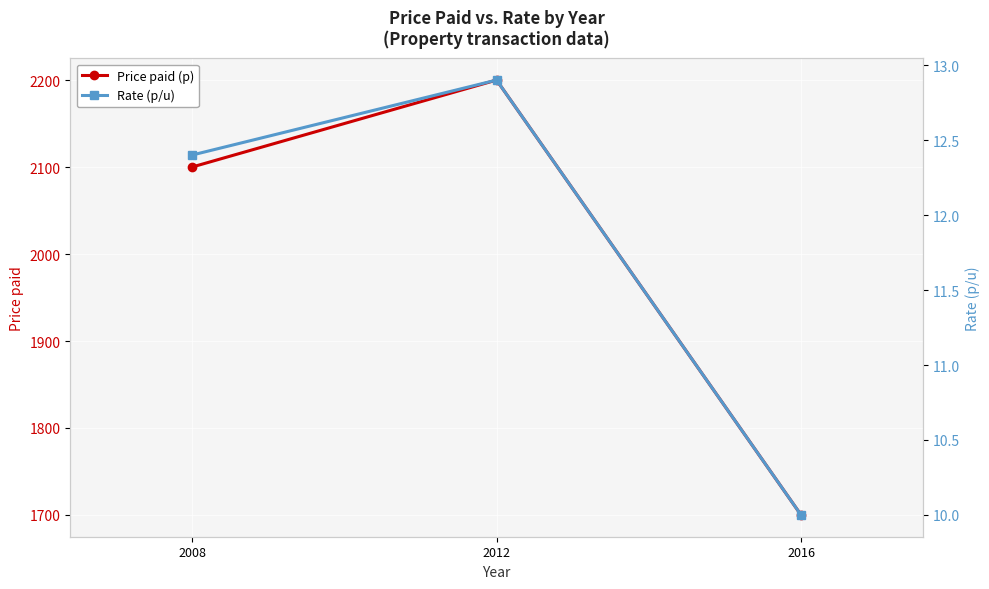

What is the sum of all Rate (p/u) values?

35.3